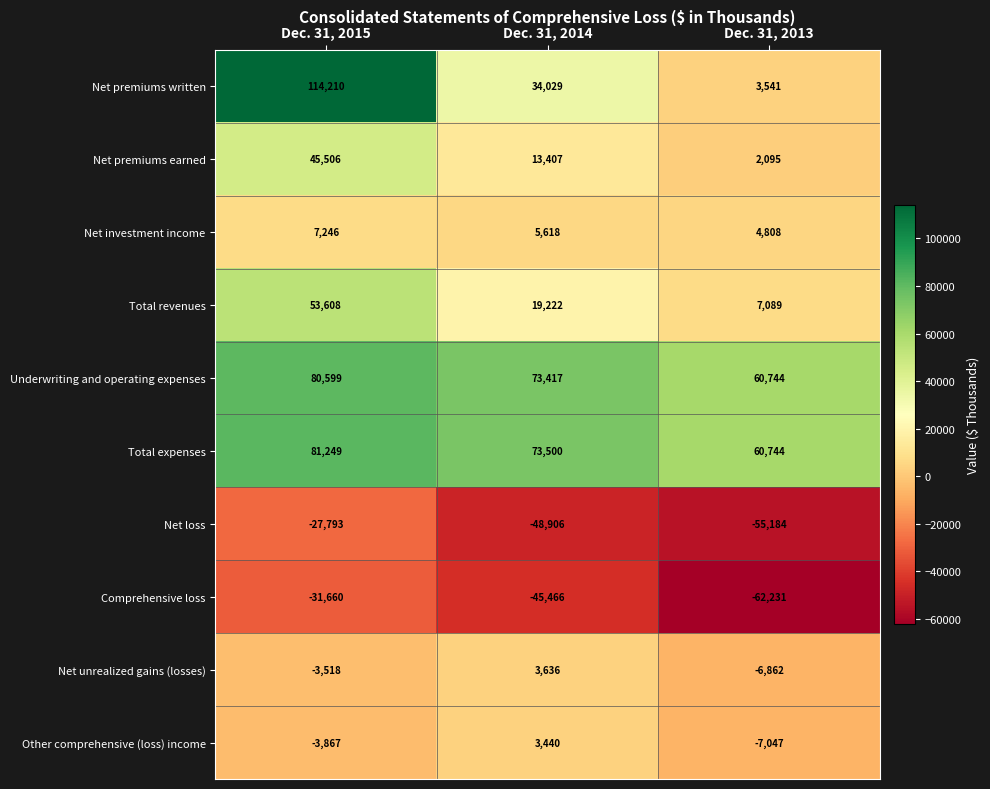

What is the maximum value for Underwriting and operating expenses?

80599